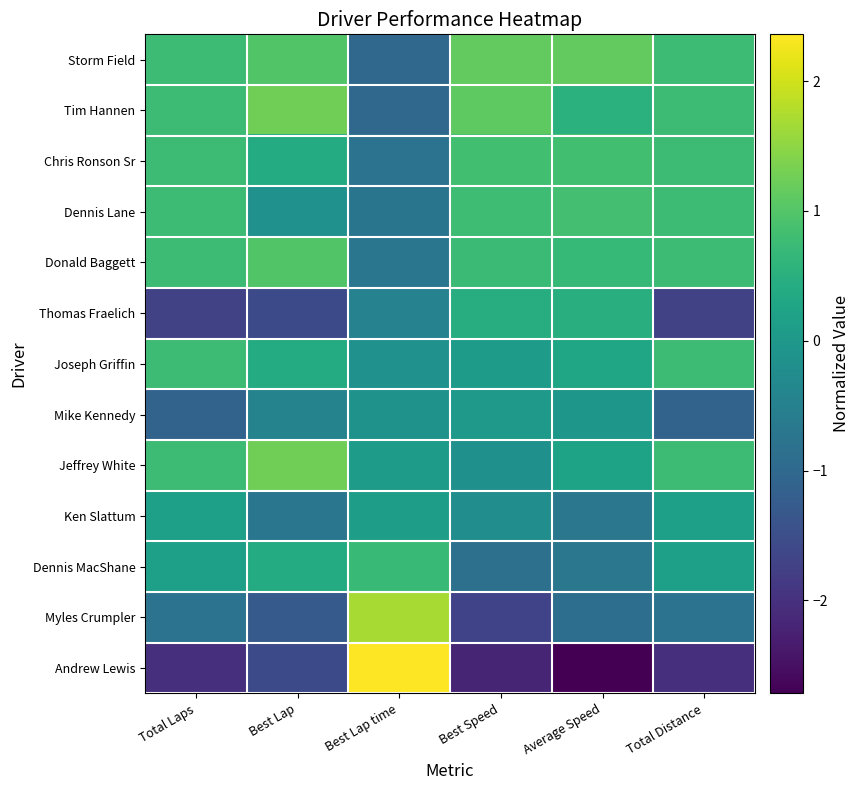

Count the number of categories in the chart.

6